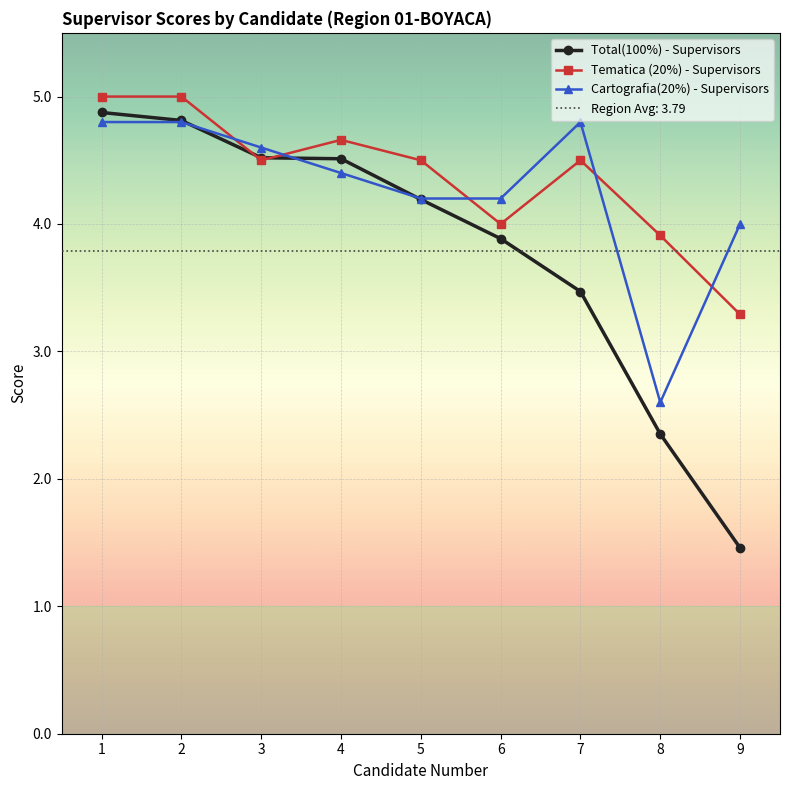

What is the maximum value for Total(100%) - Supervisors?

4.9